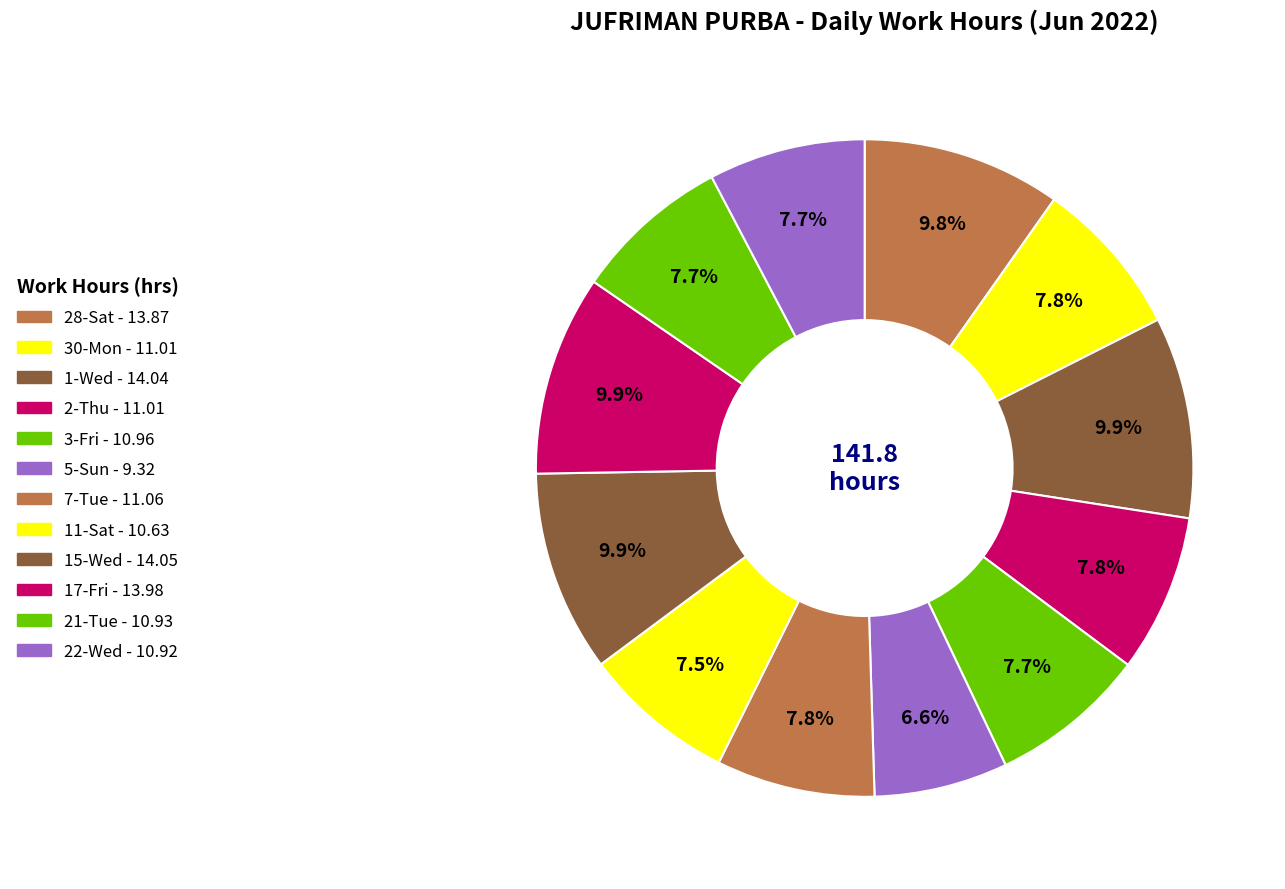

Does any single category account for the majority?

No